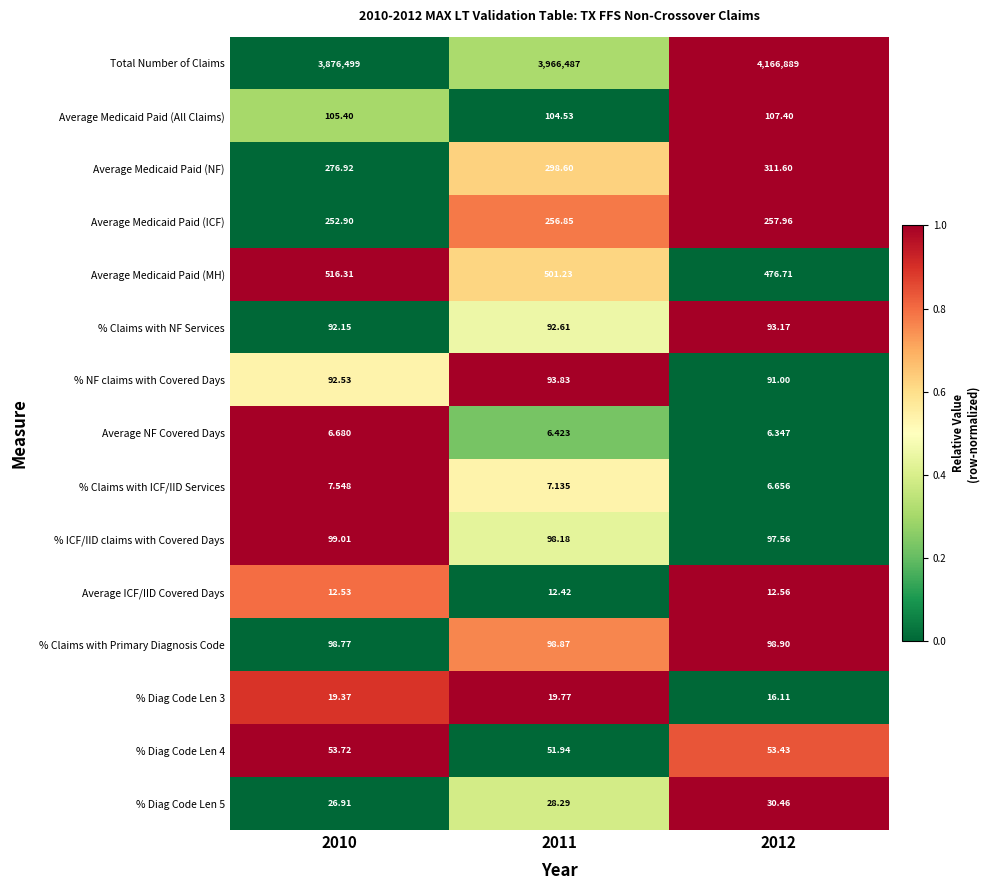

At which category does the chart reach its peak across all series?

2012